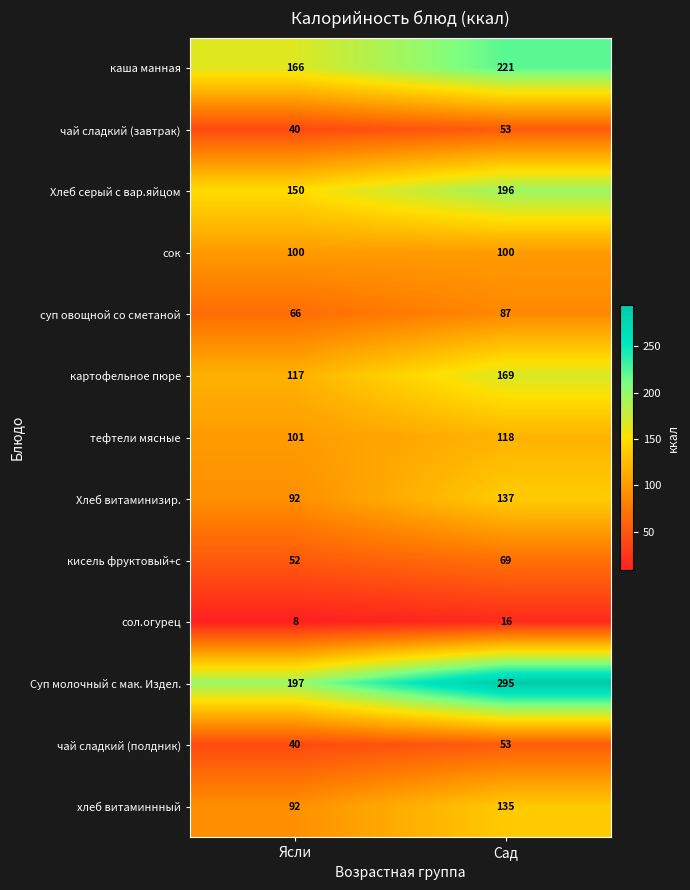

Reading left to right, transcribe all the data shown in this chart.

каша манная: 166	221
чай сладкий (завтрак): 40	53
Хлеб серый с вар.яйцом: 150	196
сок: 100	100
суп овощной со сметаной: 66	87
картофельное пюре: 117	169
тефтели мясные: 101	118
Хлеб витаминизир.: 92	137
кисель фруктовый+с: 52	69
сол.огурец: 8	16
Суп молочный с мак. Издел.: 197	295
чай сладкий (полдник): 40	53
хлеб витаминнный: 92	135